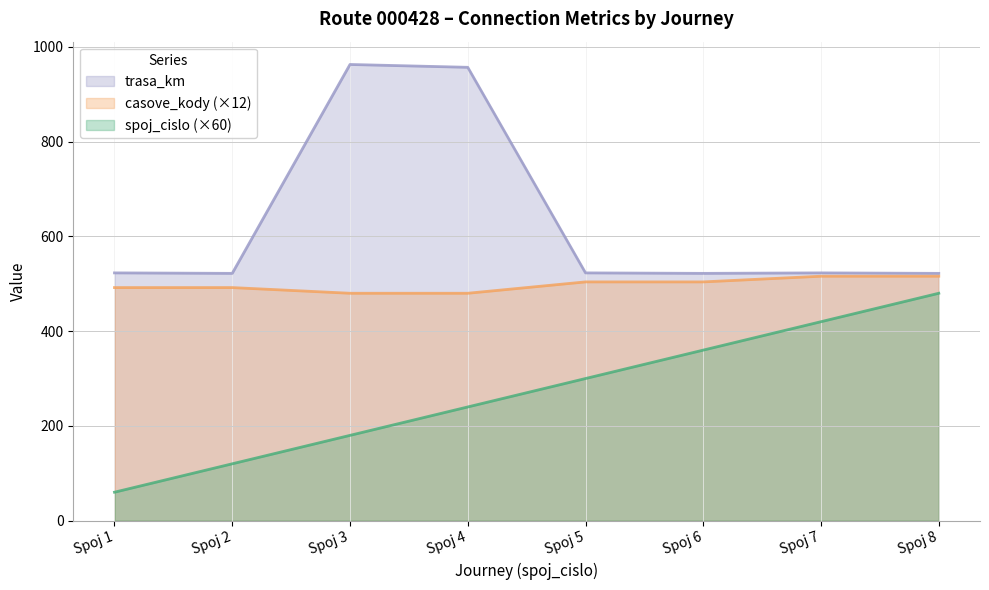

Rank the categories by trasa_km value from highest to lowest.

Spoj 3, Spoj 4, Spoj 1, Spoj 5, Spoj 7, Spoj 2, Spoj 6, Spoj 8